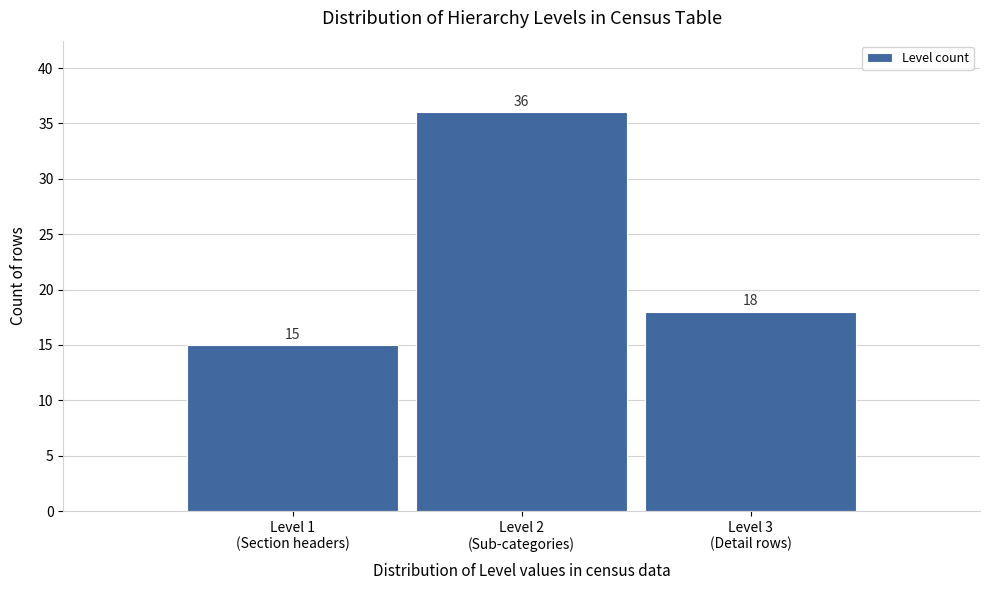

Reading right to left, list all the values displayed in this chart.

18	36	15